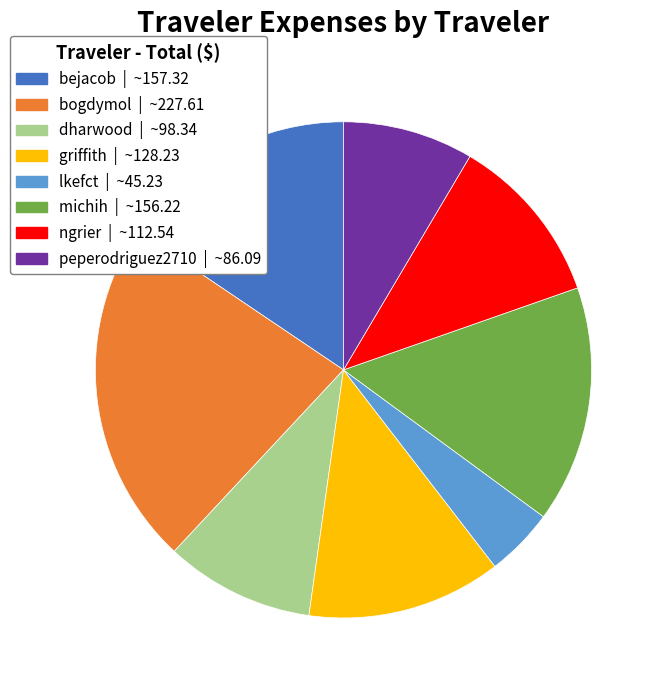

Does any single category account for the majority?

No